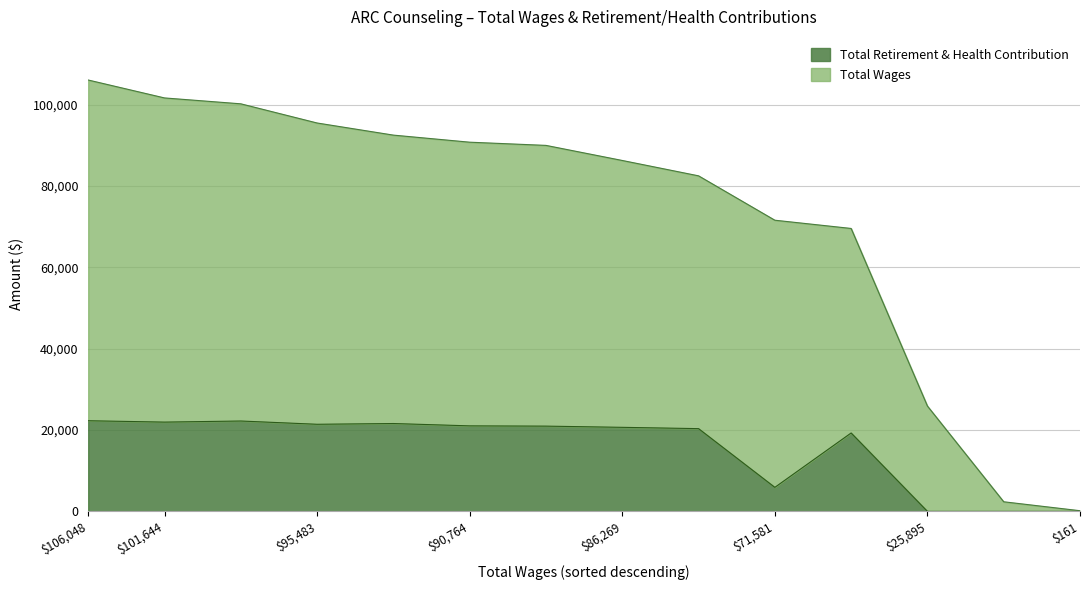

Which has a higher value, 92503 or 106048?

106048